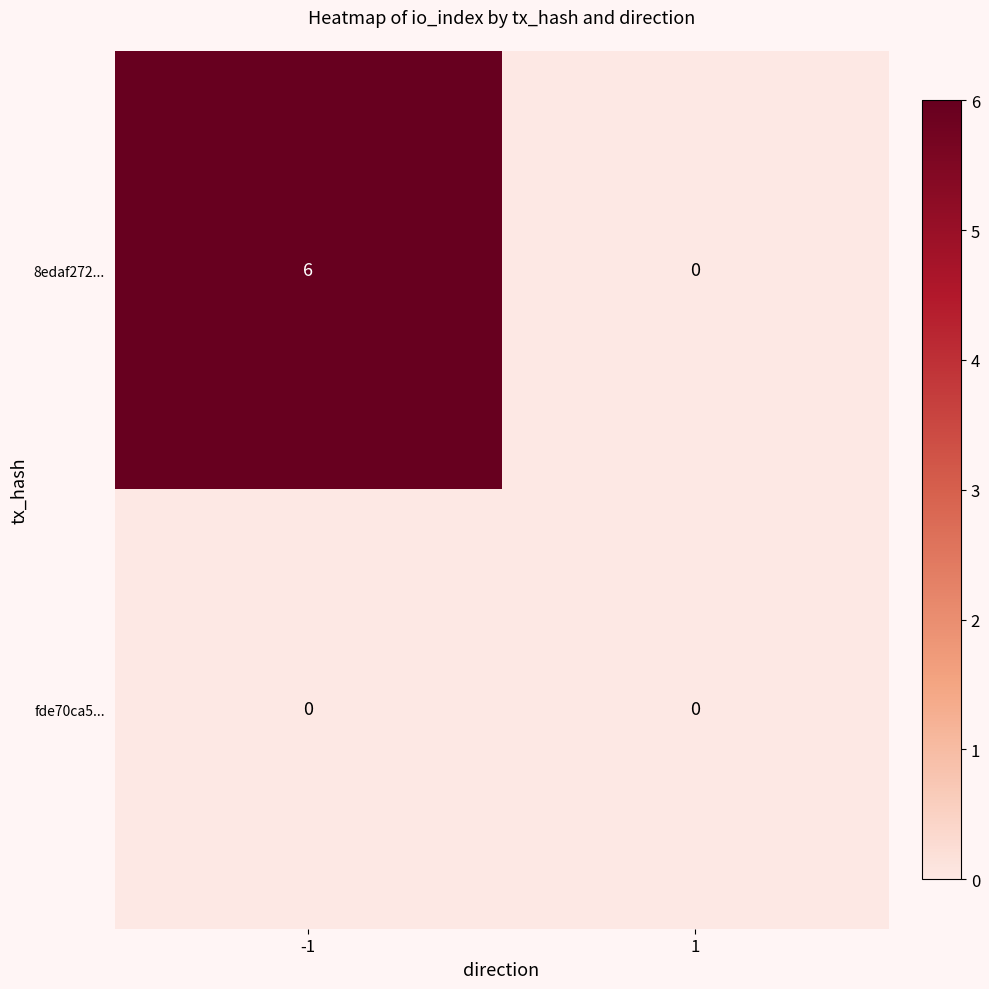

Reading left to right, transcribe all the data shown in this chart.

8edaf272...: -1=6	1=0
fde70ca5...: -1=0	1=0